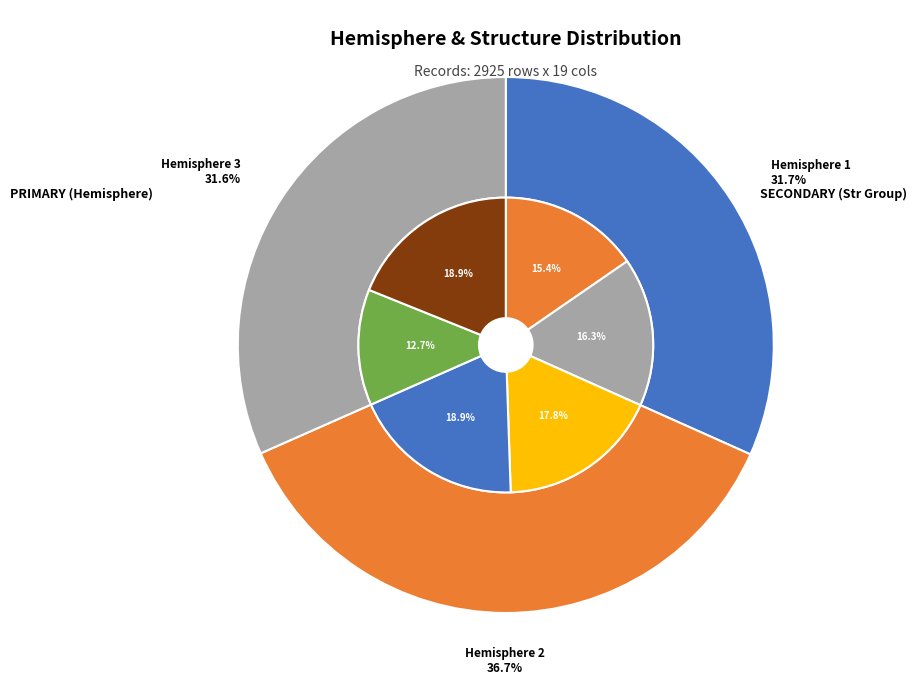

Which category accounts for the majority?

hemisphere 2 / structure 338